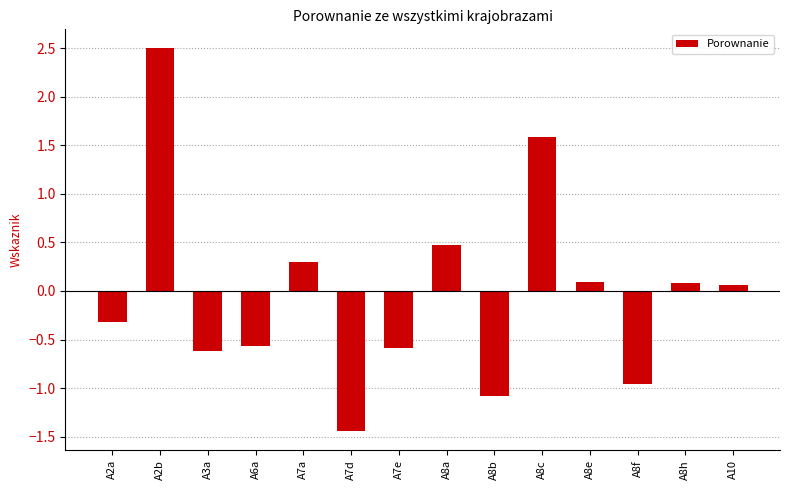

What is the label of the 10th bar from the right?

A7a